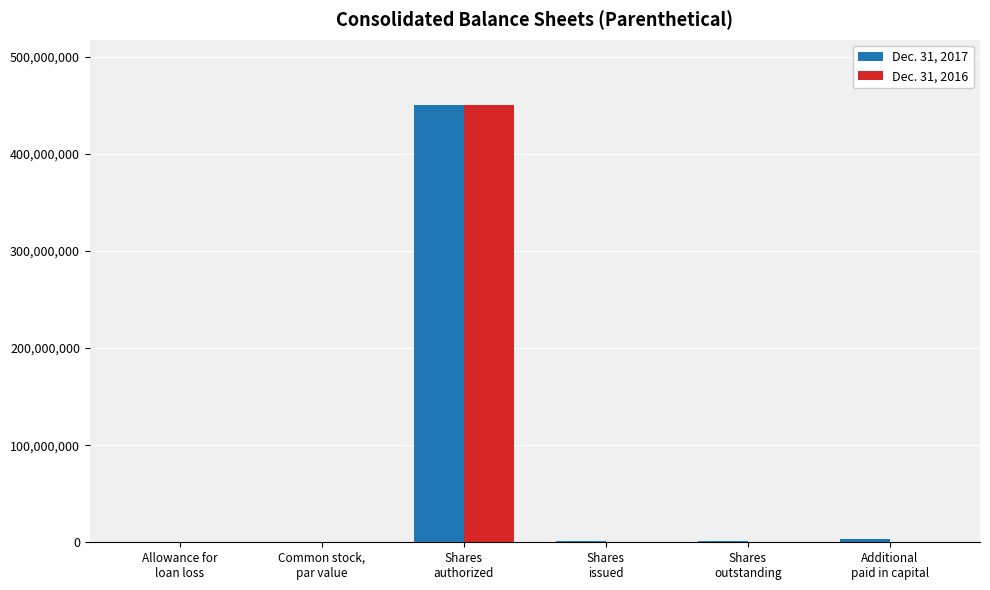

What is the greatest value displayed?

450000000.0